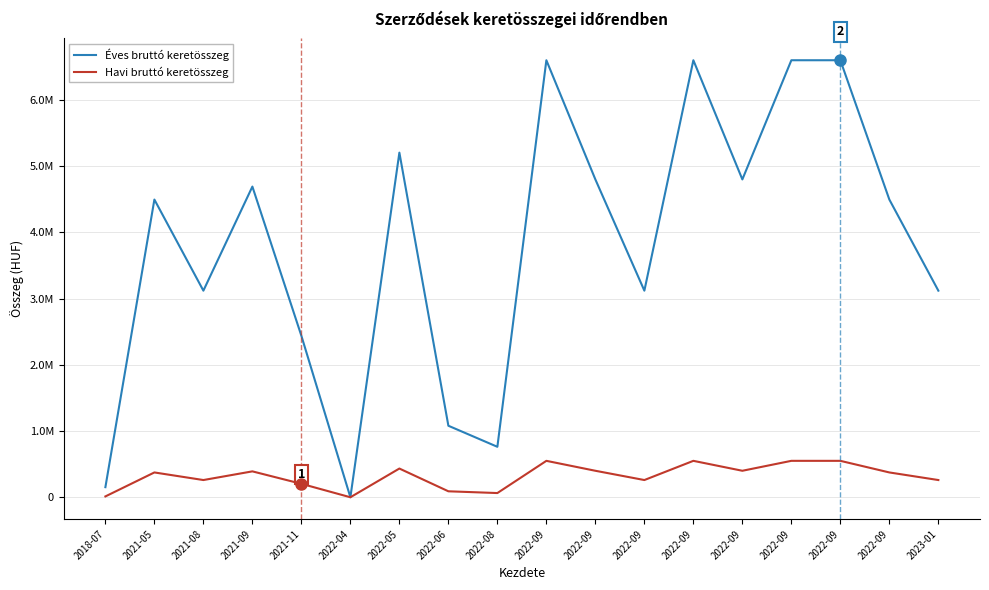

Rank the series at 2022-09 from lowest to highest value.

Havi bruttó keretösszeg, Éves bruttó keretösszeg